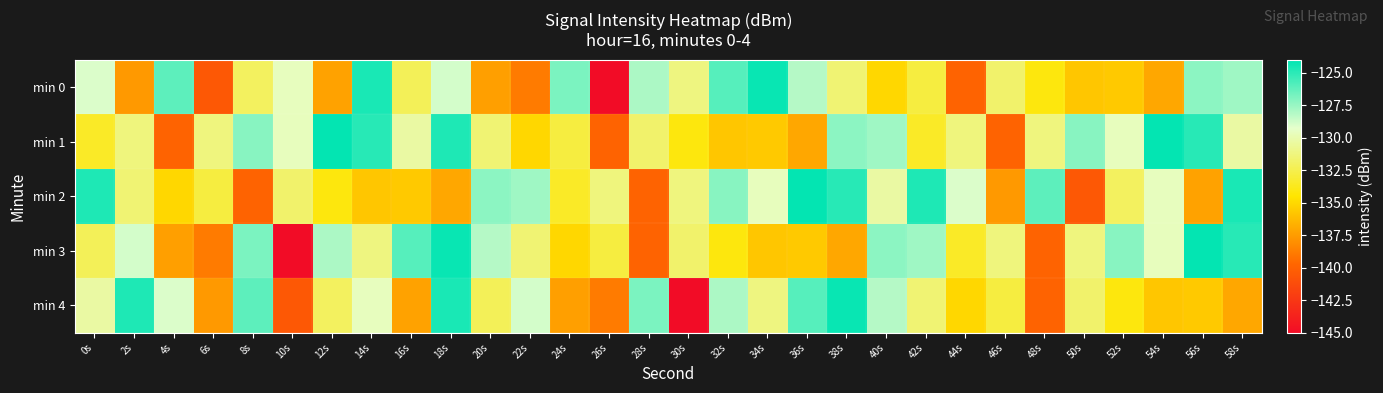

Reading left to right, transcribe all the data shown in this chart.

min 0: 0s=-129.0	2s=-137.7	4s=-126.2	6s=-140.5	8s=-132.1	10s=-129.6	12s=-137.3	14s=-124.6	16s=-132.2	18s=-128.9	20s=-137.4	22s=-138.9	24s=-126.8	26s=-145.0	28s=-128.0	30s=-131.2	32s=-126.0	34s=-124.2	36s=-128.2	38s=-131.5	40s=-135.1	42s=-132.9	44s=-139.9	46s=-131.7	48s=-134.1	50s=-135.8	52s=-135.7	54s=-137.1	56s=-127.2	58s=-127.7
min 1: 0s=-133.5	2s=-131.3	4s=-139.9	6s=-131.2	8s=-127.1	10s=-129.6	12s=-124.1	14s=-124.9	16s=-130.3	18s=-124.7	20s=-131.5	22s=-135.1	24s=-132.9	26s=-139.9	28s=-131.7	30s=-134.1	32s=-135.8	34s=-135.7	36s=-137.1	38s=-127.2	40s=-127.7	42s=-133.5	44s=-131.3	46s=-139.9	48s=-131.2	50s=-127.1	52s=-129.6	54s=-124.1	56s=-124.9	58s=-130.3
min 2: 0s=-124.7	2s=-131.5	4s=-135.1	6s=-132.9	8s=-139.9	10s=-131.7	12s=-134.1	14s=-135.8	16s=-135.7	18s=-137.1	20s=-127.2	22s=-127.7	24s=-133.5	26s=-131.3	28s=-139.9	30s=-131.2	32s=-127.1	34s=-129.6	36s=-124.1	38s=-124.9	40s=-130.3	42s=-124.7	44s=-129.0	46s=-137.7	48s=-126.2	50s=-140.5	52s=-132.1	54s=-129.6	56s=-137.3	58s=-124.6
min 3: 0s=-132.2	2s=-128.9	4s=-137.4	6s=-138.9	8s=-126.8	10s=-145.0	12s=-128.0	14s=-131.2	16s=-126.0	18s=-124.2	20s=-128.2	22s=-131.5	24s=-135.1	26s=-132.9	28s=-139.9	30s=-131.7	32s=-134.1	34s=-135.8	36s=-135.7	38s=-137.1	40s=-127.2	42s=-127.7	44s=-133.5	46s=-131.3	48s=-139.9	50s=-131.2	52s=-127.1	54s=-129.6	56s=-124.1	58s=-124.9
min 4: 0s=-130.3	2s=-124.7	4s=-129.0	6s=-137.7	8s=-126.2	10s=-140.5	12s=-132.1	14s=-129.6	16s=-137.3	18s=-124.6	20s=-132.2	22s=-128.9	24s=-137.4	26s=-138.9	28s=-126.8	30s=-145.0	32s=-128.0	34s=-131.2	36s=-126.0	38s=-124.2	40s=-128.2	42s=-131.5	44s=-135.1	46s=-132.9	48s=-139.9	50s=-131.7	52s=-134.1	54s=-135.8	56s=-135.7	58s=-137.1